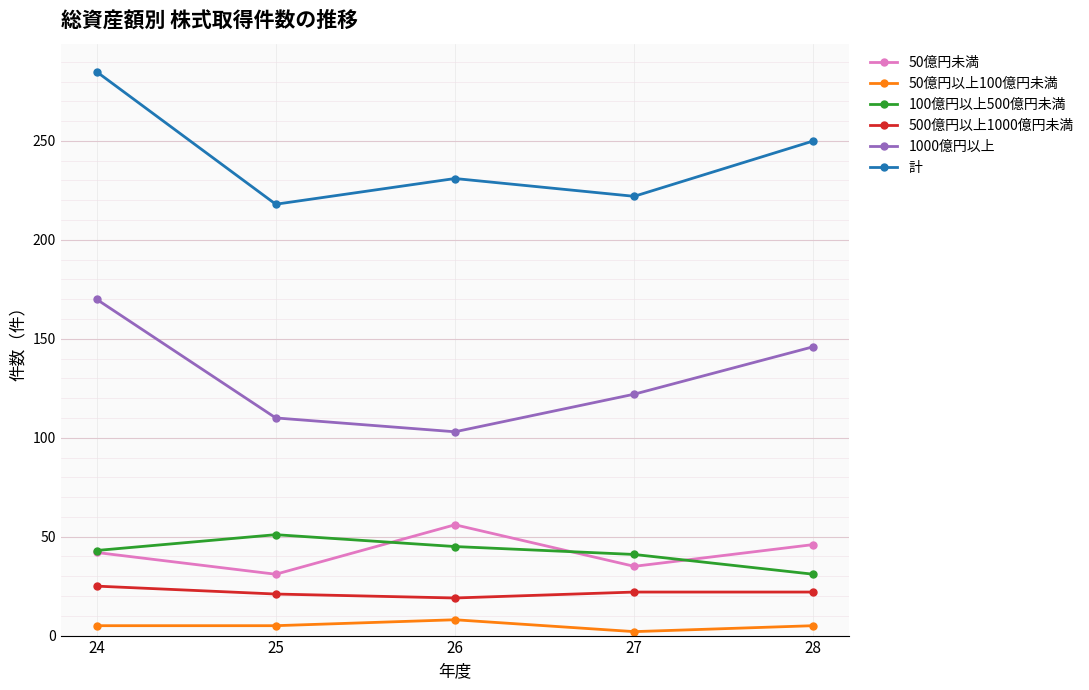

How many interior local valleys does the 1000億円以上 series have?

1